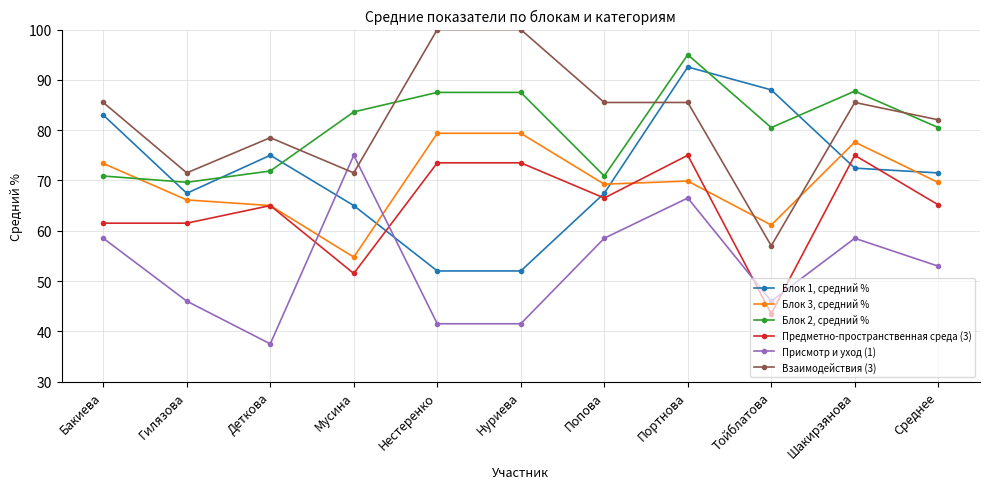

Where is the first local minimum for Присмотр и уход (1)?

Деткова